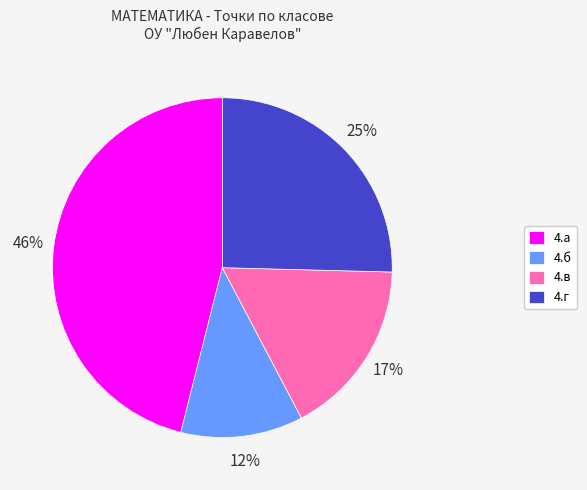

Do 4.г and 4.а together represent more than half of the pie?

Yes